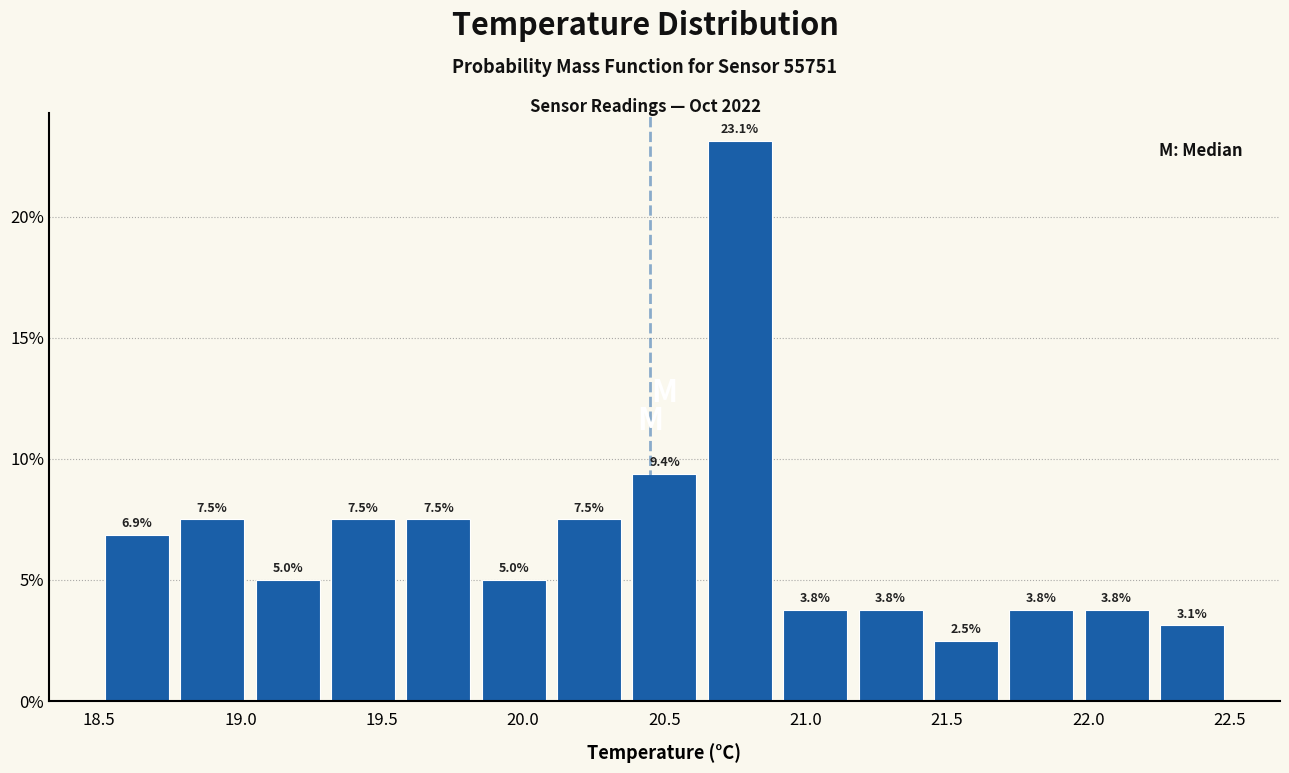

Reading left to right, list every bar in this chart as the range it spans on the x-axis followed by its height. The bar edges are not printed on the chart, so give them approximately, as read against the axis.

18.50 to 18.75: 6.9
18.75 to 19.05: 7.5
19.05 to 19.30: 5.0
19.30 to 19.55: 7.5
19.55 to 19.85: 7.5
19.85 to 20.10: 5.0
20.10 to 20.35: 7.5
20.35 to 20.65: 9.4
20.65 to 20.90: 23.1
20.90 to 21.15: 3.8
21.15 to 21.45: 3.8
21.45 to 21.70: 2.5
21.70 to 21.95: 3.8
21.95 to 22.25: 3.8
22.25 to 22.50: 3.1